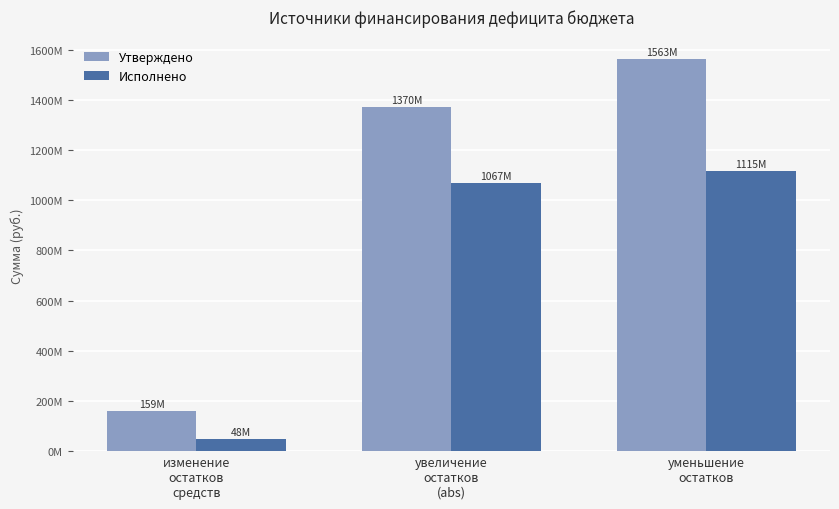

What is the value of the Утверждено bar at the 1st from the left?

159053294.8